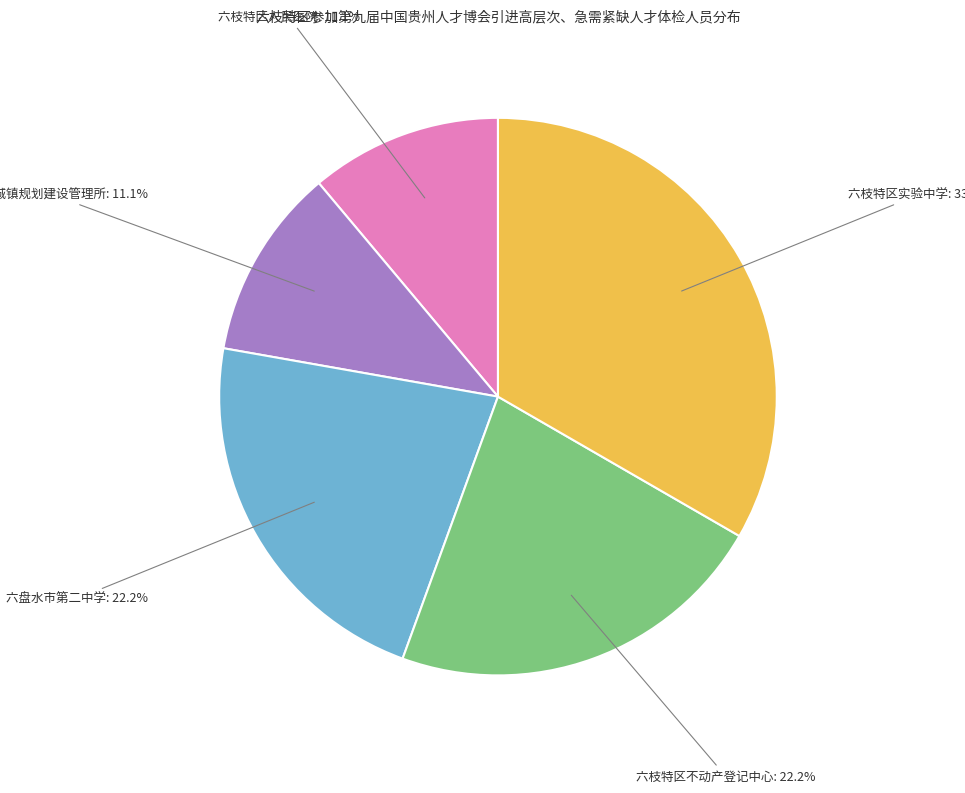

Approximately how many times larger is the value at 六枝特区人民医院 compared to 六盘水市第二中学?

0.5